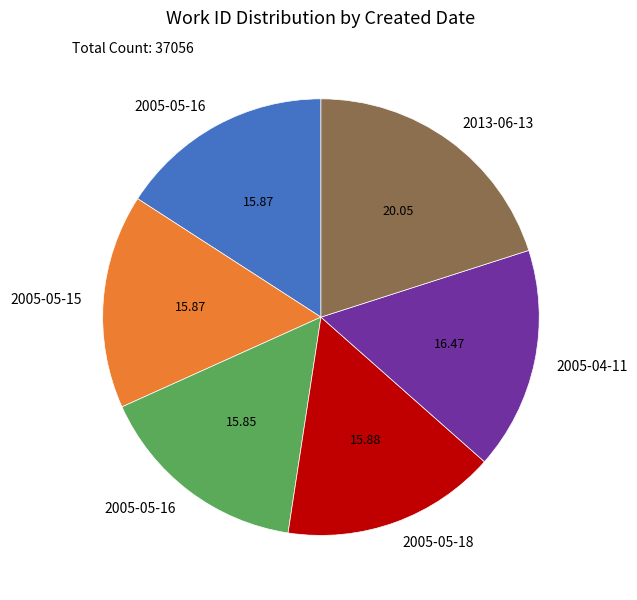

Is there any slice that represents more than half of the pie?

No